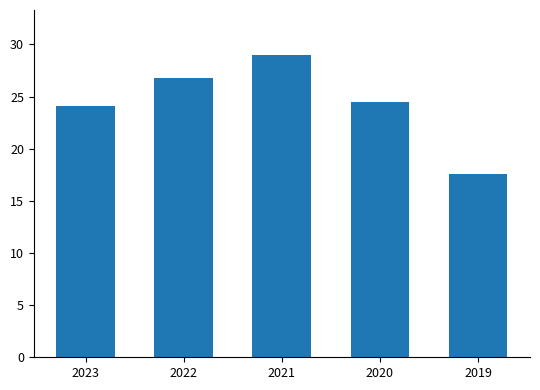

What is the change in value from 2022 to 2020?

-2.4